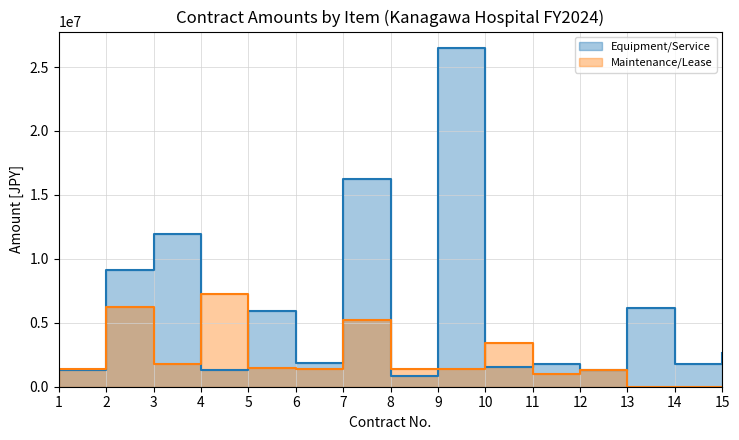

Which has a higher value, 6 or 12?

6